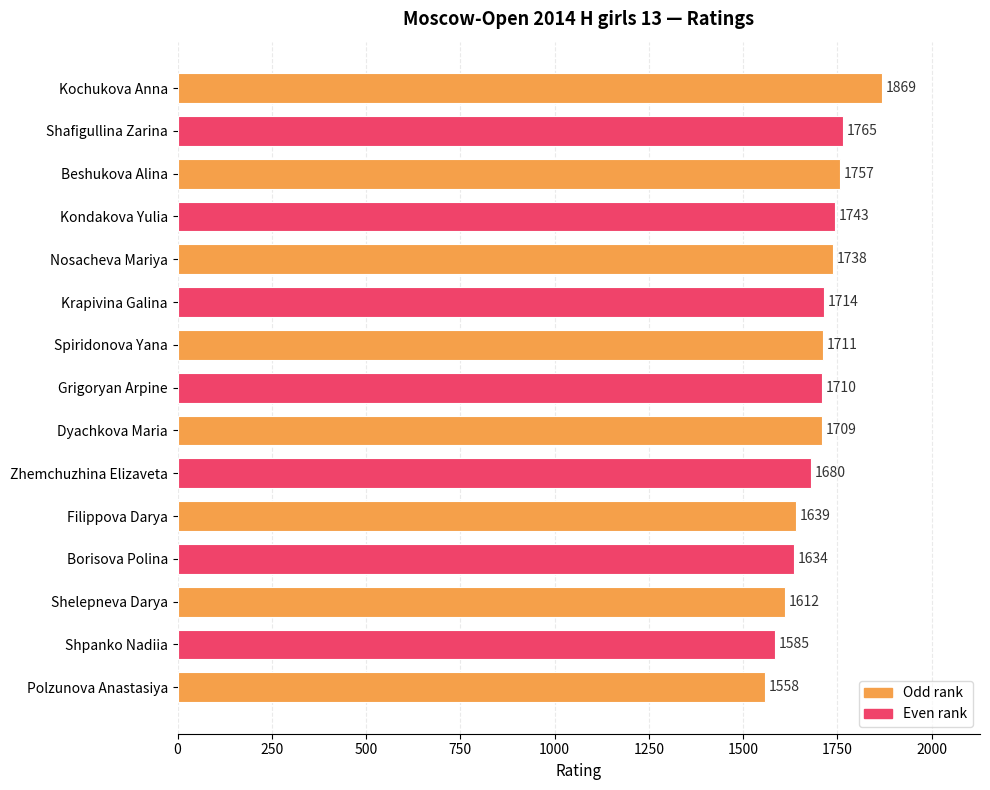

Reading top to bottom, extract all data points from this chart.

Kochukova Anna=1869	Shafigullina Zarina=1765	Beshukova Alina=1757	Kondakova Yulia=1743	Nosacheva Mariya=1738	Krapivina Galina=1714	Spiridonova Yana=1711	Grigoryan Arpine=1710	Dyachkova Maria=1709	Zhemchuzhina Elizaveta=1680	Filippova Darya=1639	Borisova Polina=1634	Shelepneva Darya=1612	Shpanko Nadiia=1585	Polzunova Anastasiya=1558